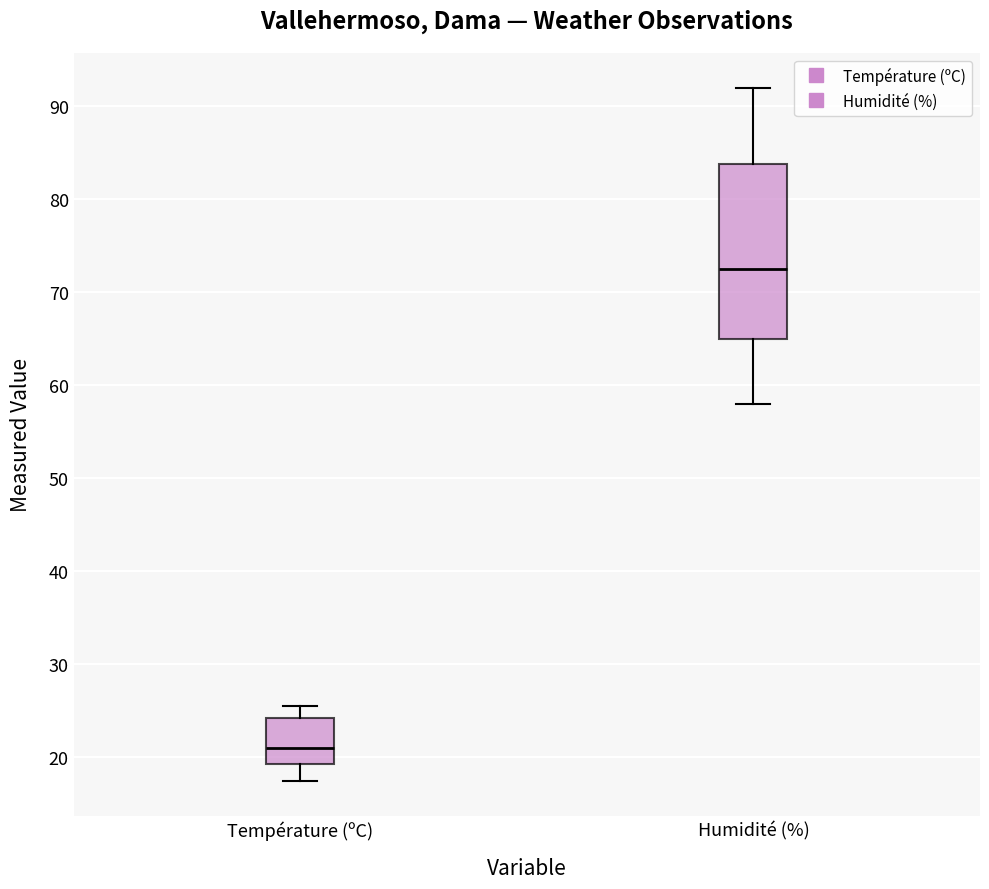

Reading left to right, transcribe this box plot: for each box, give where its median line is, the range the box spans, and where its two whiskers end, as read against the y-axis. The values are not printed on the chart, so give them approximately, as read against the axis.

Température (ºC): median 21, box 19 to 24, whiskers 17 to 26
Humidité (%): median 73, box 65 to 84, whiskers 58 to 92